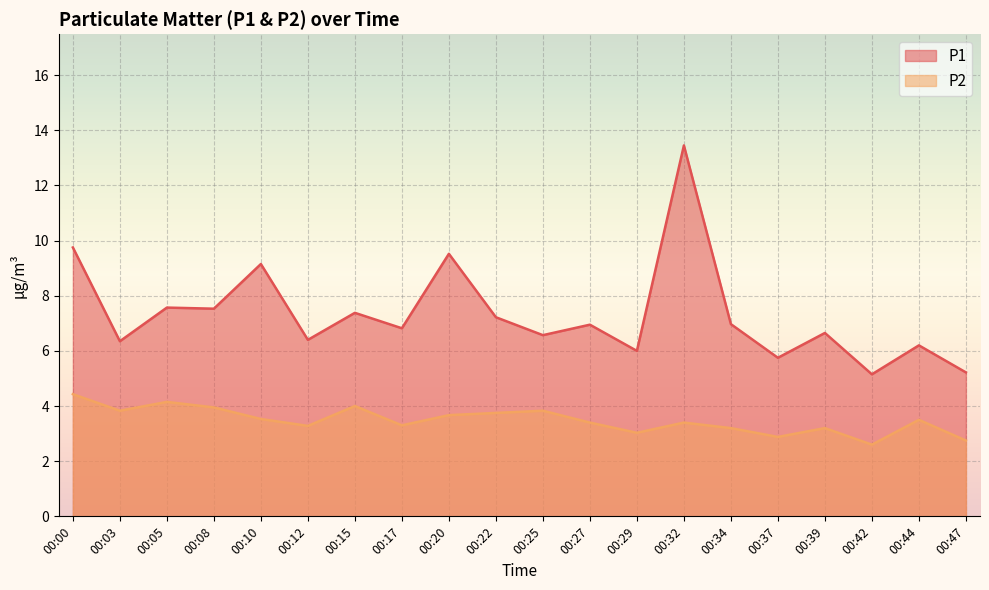

Reading right to left, list all the values displayed in this chart.

P1: 00:47=5.2	00:44=6.2	00:42=5.2	00:39=6.7	00:37=5.8	00:34=7.0	00:32=13.4	00:29=6.0	00:27=7.0	00:25=6.6	00:22=7.2	00:20=9.5	00:17=6.8	00:15=7.4	00:12=6.4	00:10=9.2	00:08=7.5	00:05=7.6	00:03=6.3	00:00=9.8
P2: 00:47=2.8	00:44=3.5	00:42=2.6	00:39=3.2	00:37=2.9	00:34=3.2	00:32=3.4	00:29=3.0	00:27=3.4	00:25=3.8	00:22=3.8	00:20=3.7	00:17=3.3	00:15=4.0	00:12=3.3	00:10=3.5	00:08=4.0	00:05=4.2	00:03=3.8	00:00=4.4